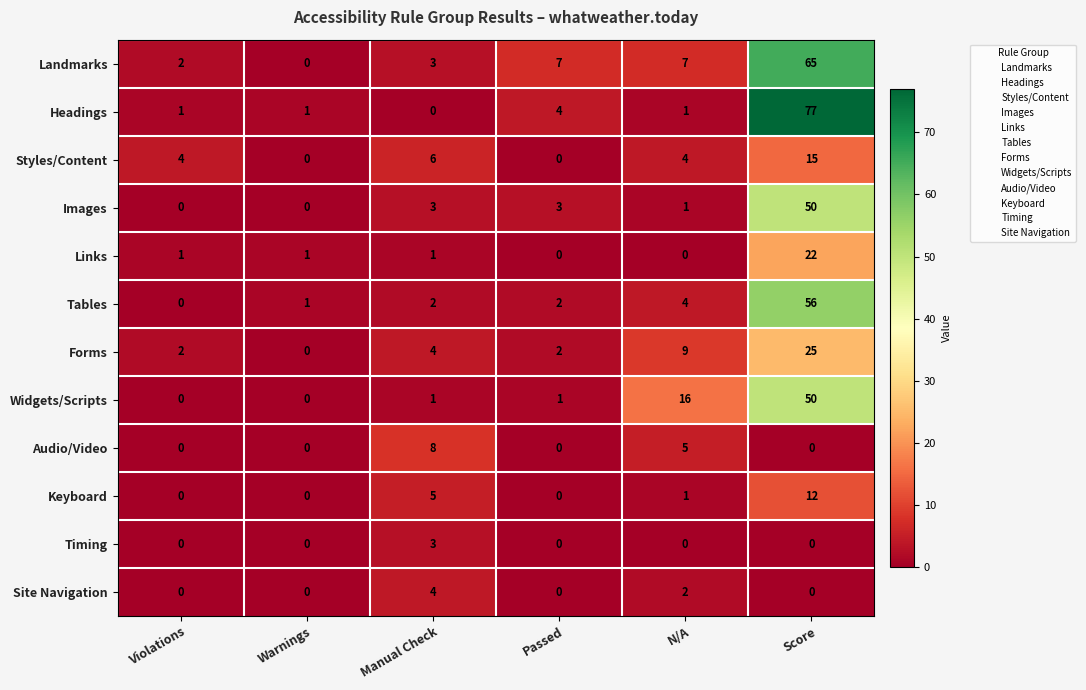

Which series has the largest range (max minus min)?

Headings